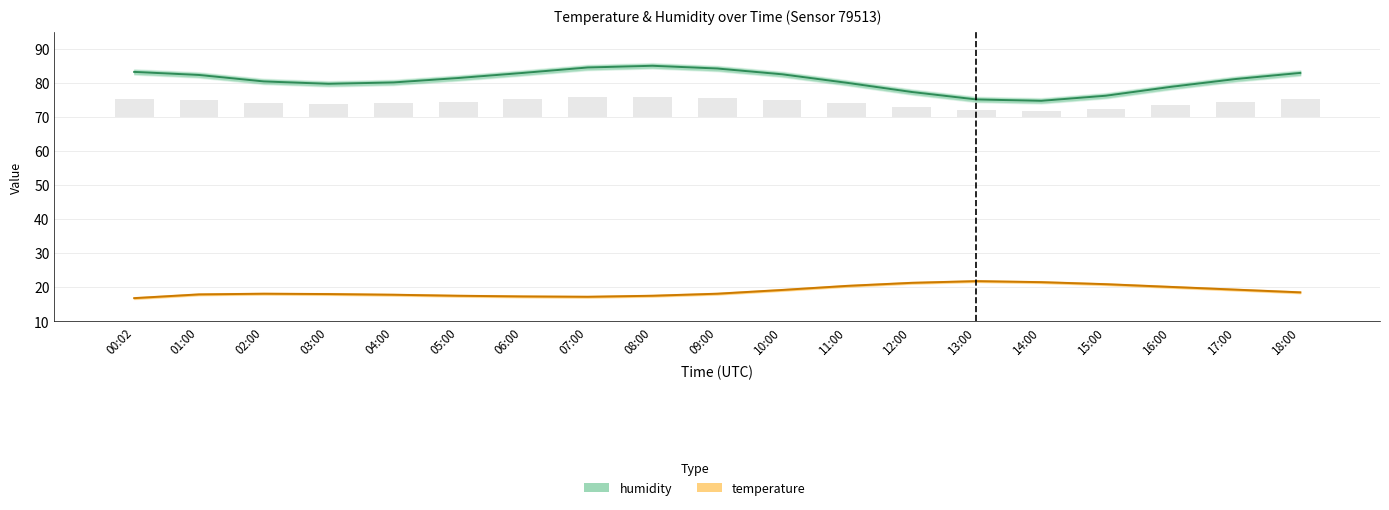

Is the value of humidity at 01:00 greater than the value of temperature at 15:00?

Yes